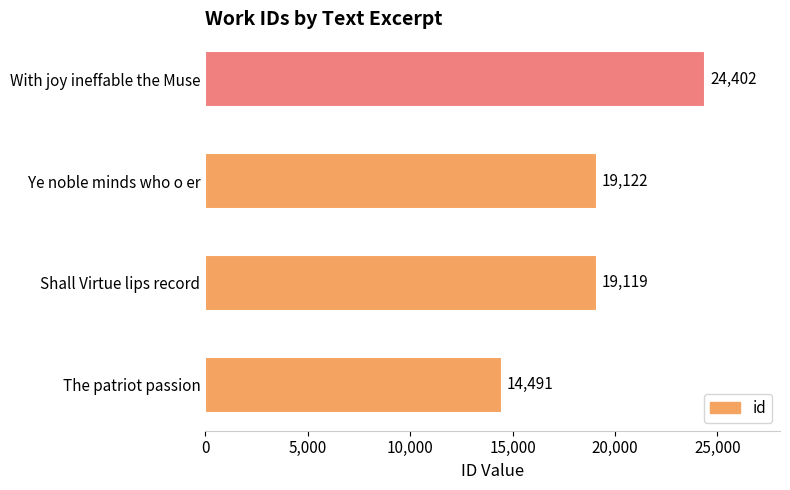

Is it true that the value at Shall Virtue lips record is 19119?

True